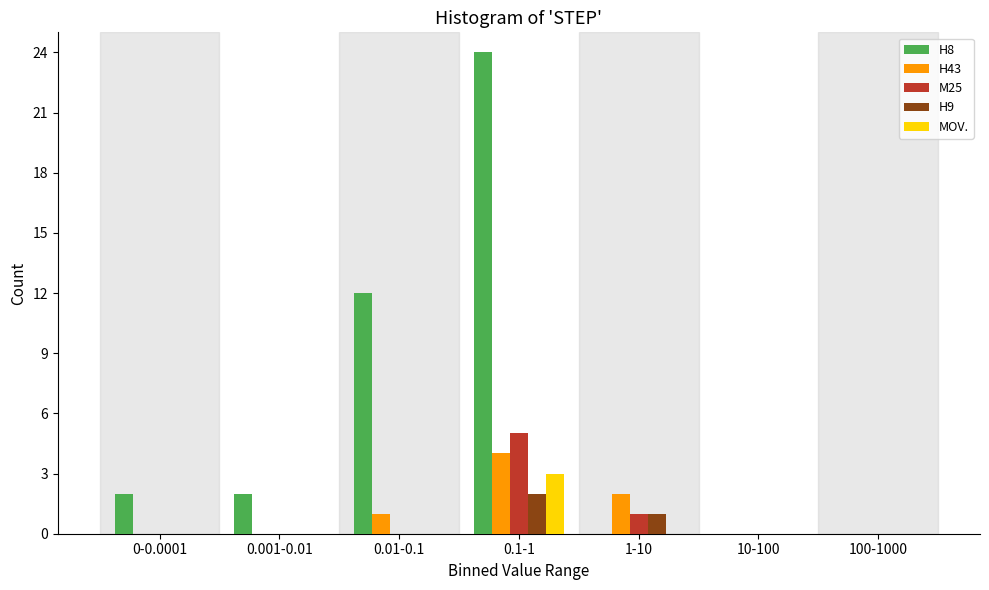

At which category is the sum across all series the highest?

0.1-1